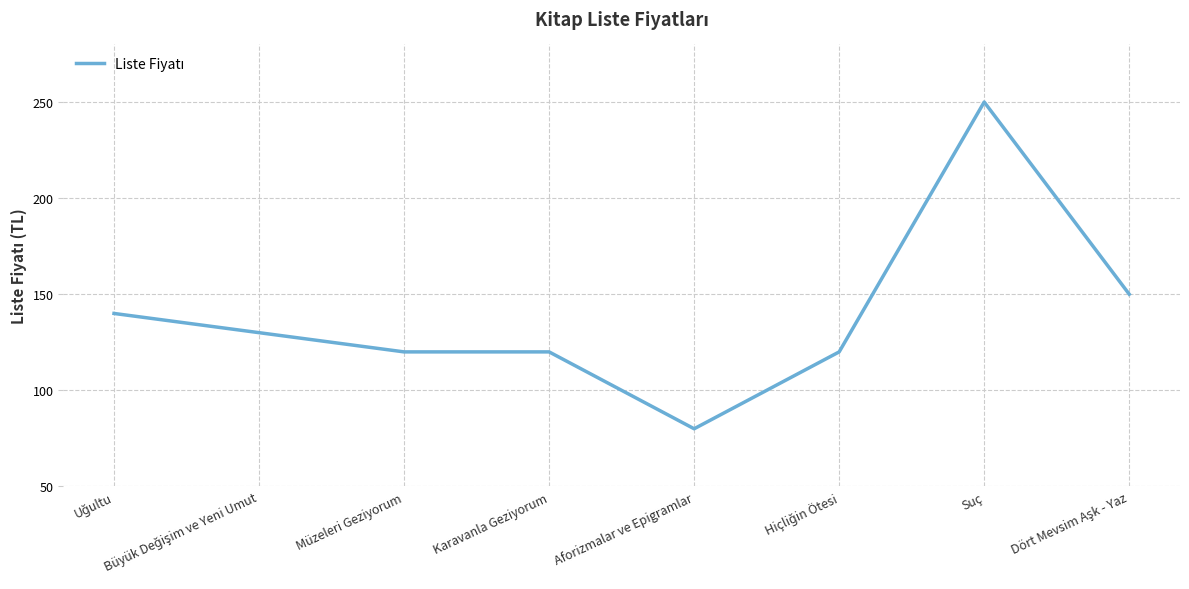

True or false: the data has more than 2 interior local peaks.

False